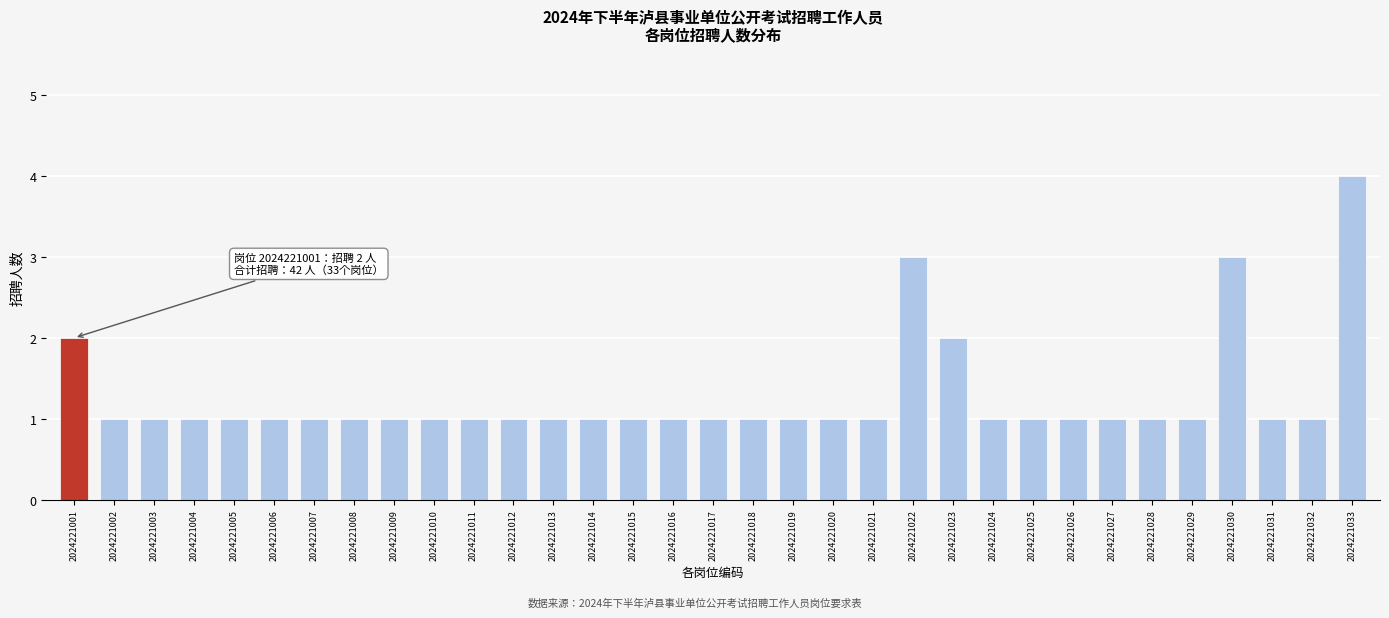

What is the maximum value shown in the chart?

4